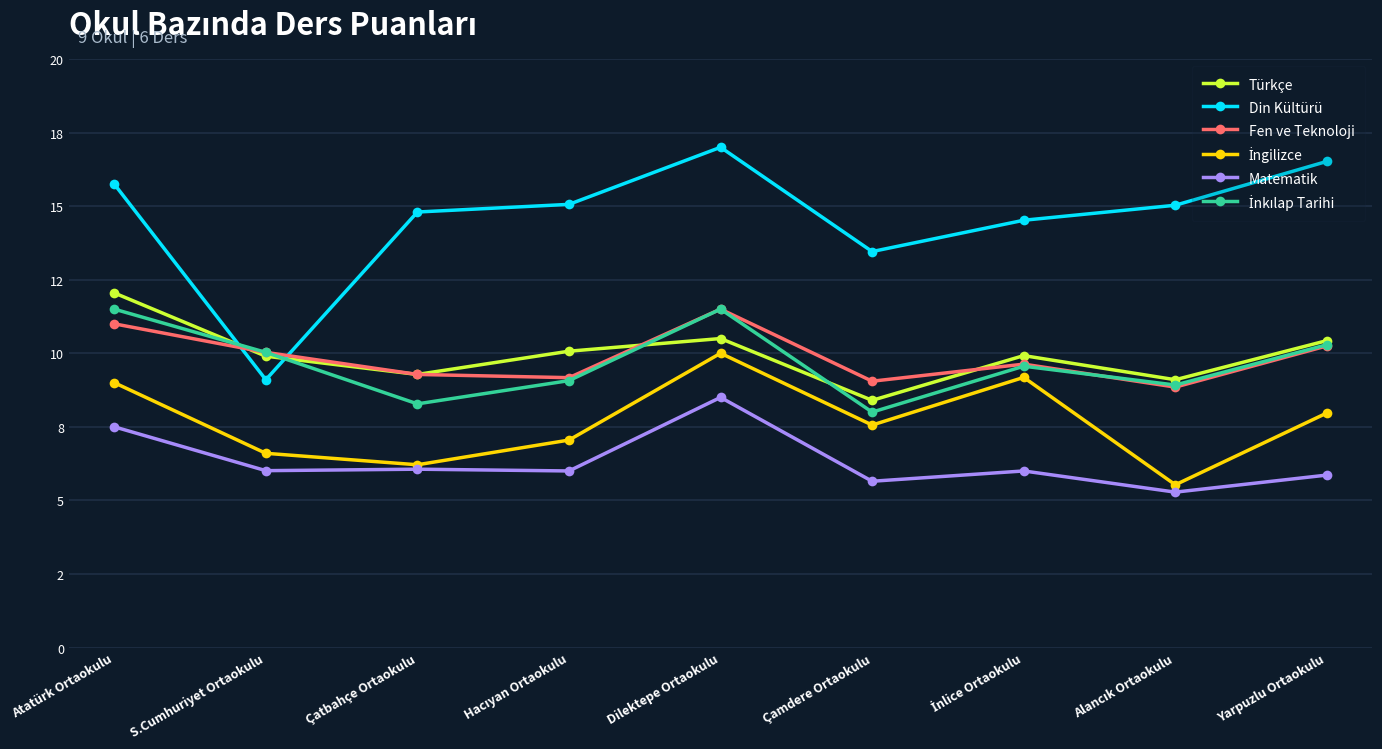

What is the maximum value shown in the chart?

17.0